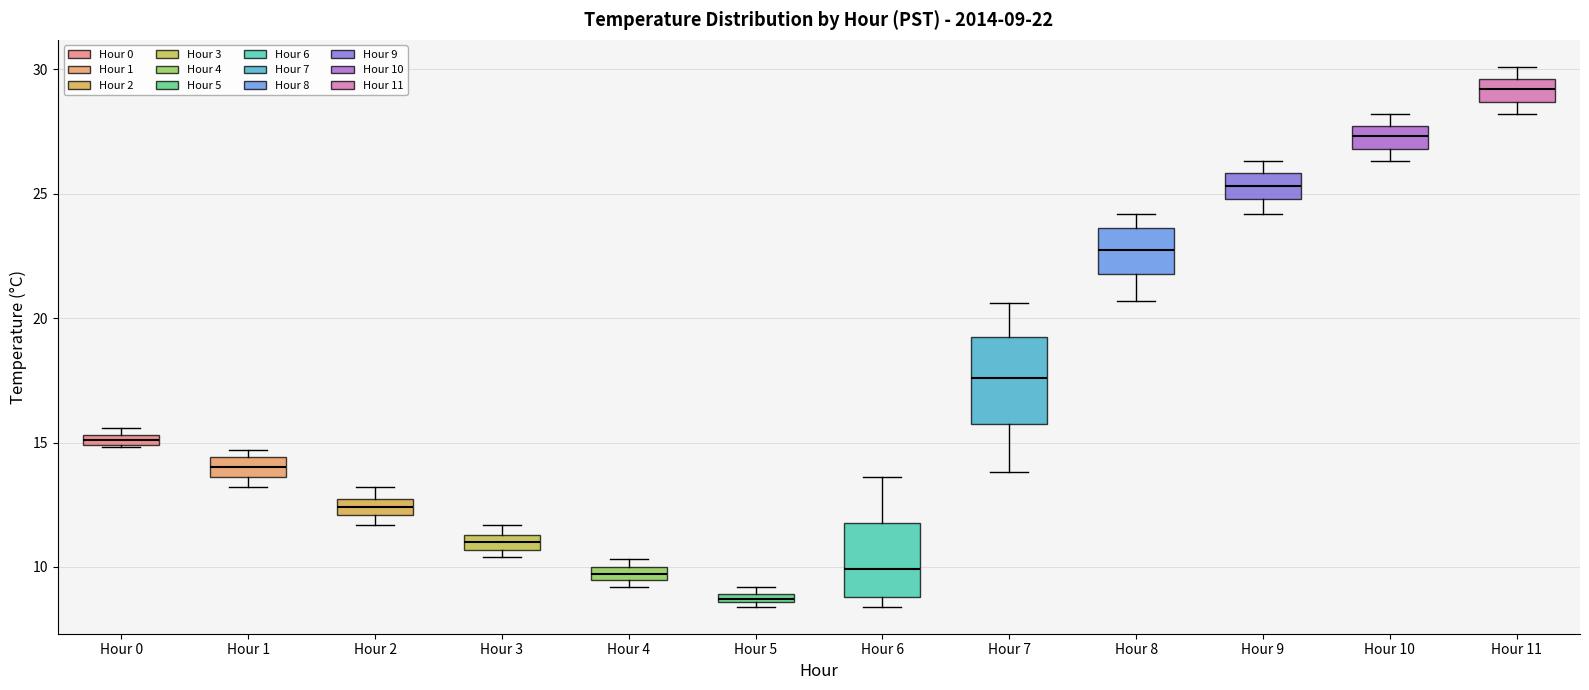

Which box is the tallest, from its lower edge to its upper edge?

Hour 7